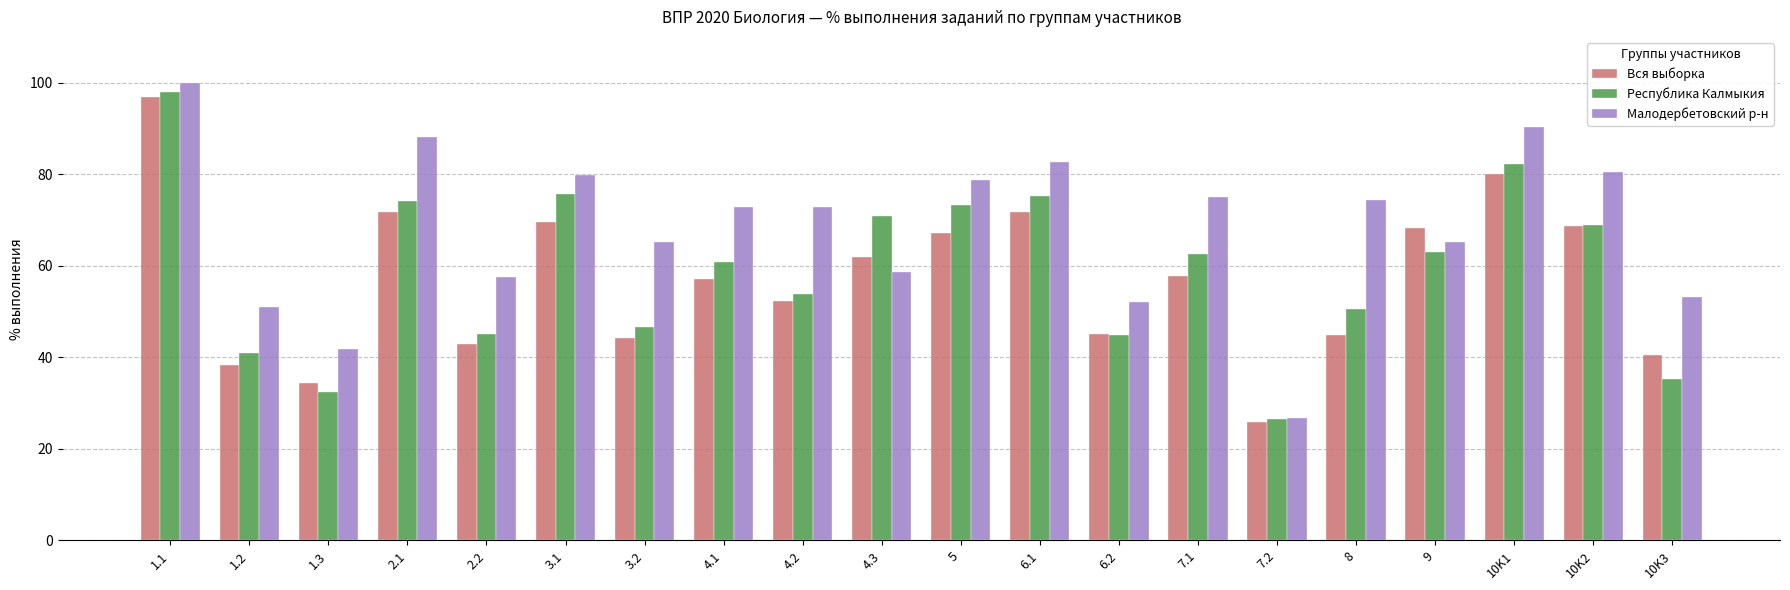

What is the difference between the highest and lowest values at 8?

29.5